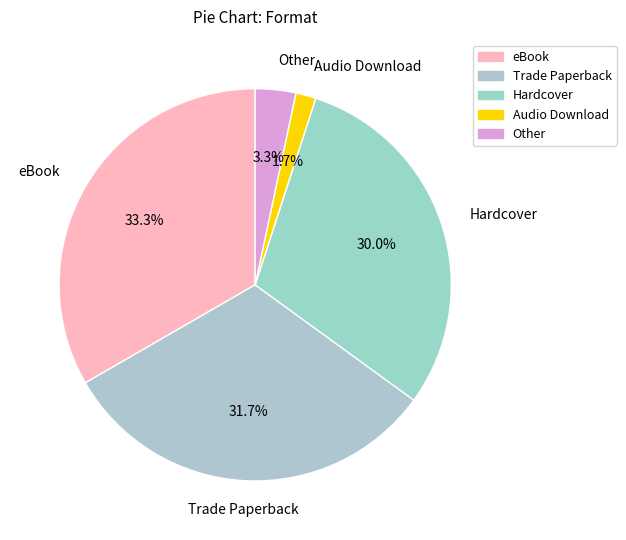

To the nearest percent, what is the difference between the largest and smallest slice percentages?

32%